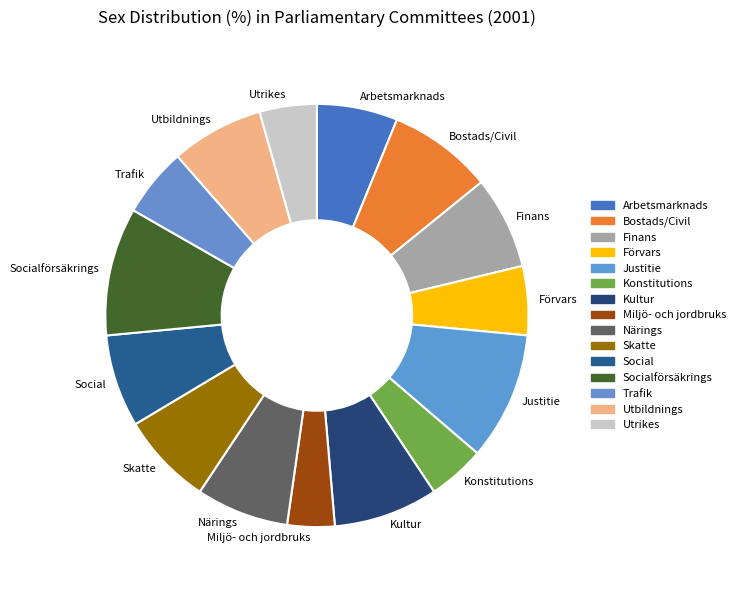

Which category has the smallest portion of the pie?

Miljö- och jordbruks